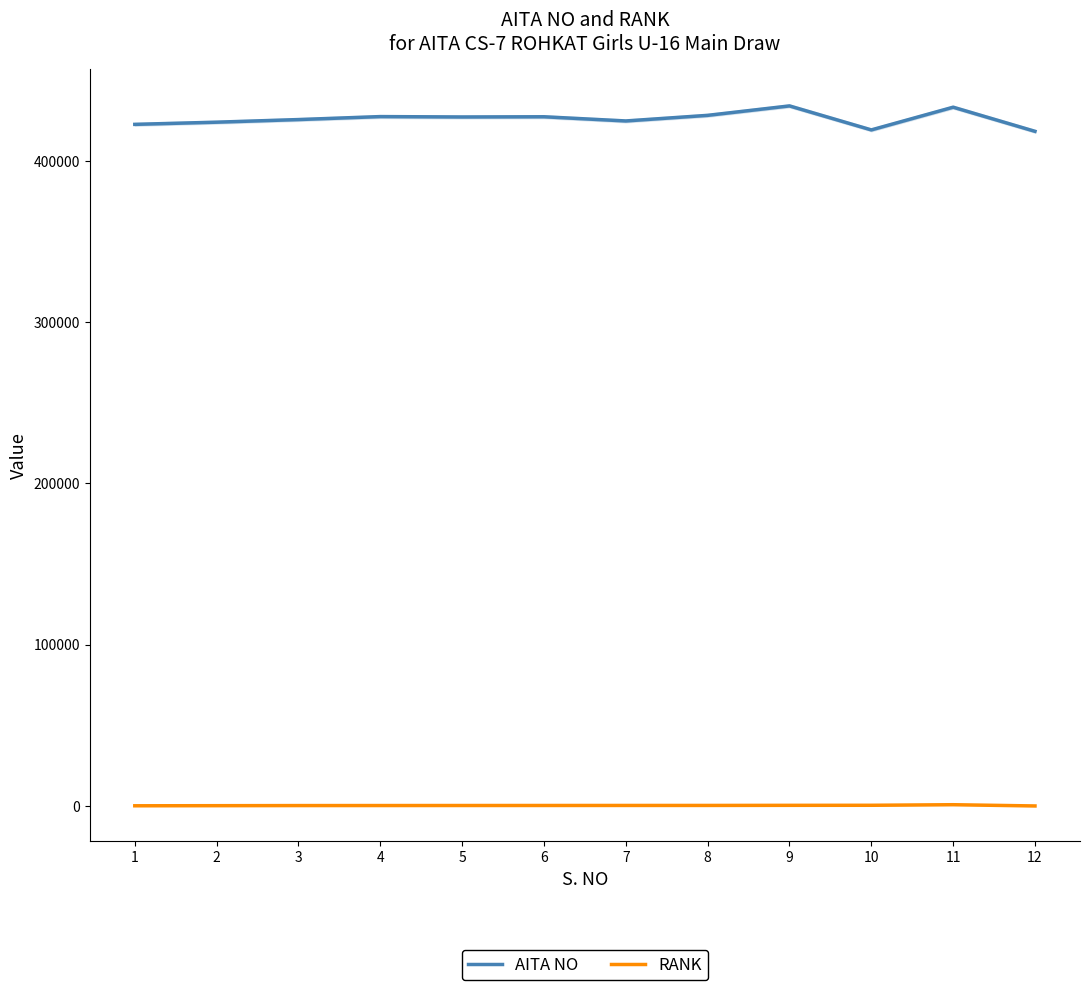

Which series has the widest spread of values?

AITA NO